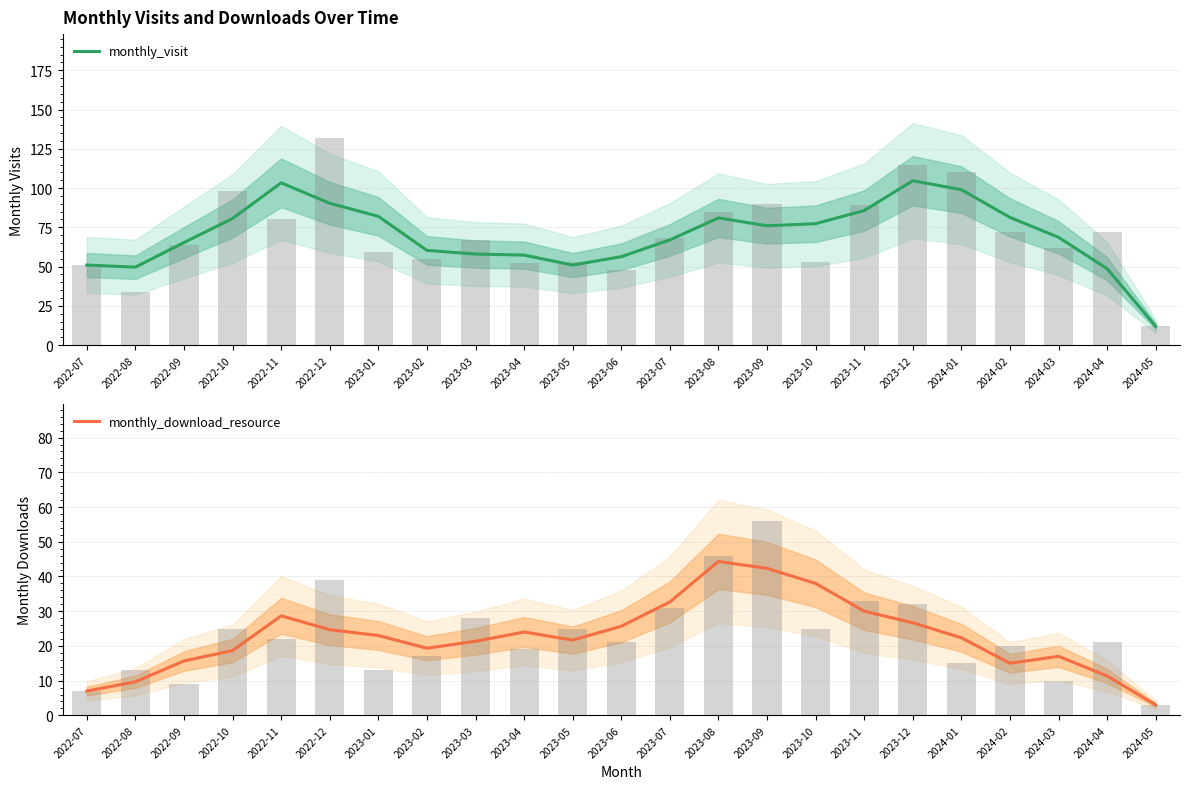

Is the value of monthly_download_resource at 2023-10 greater than the value of monthly_visit at 2023-08?

No